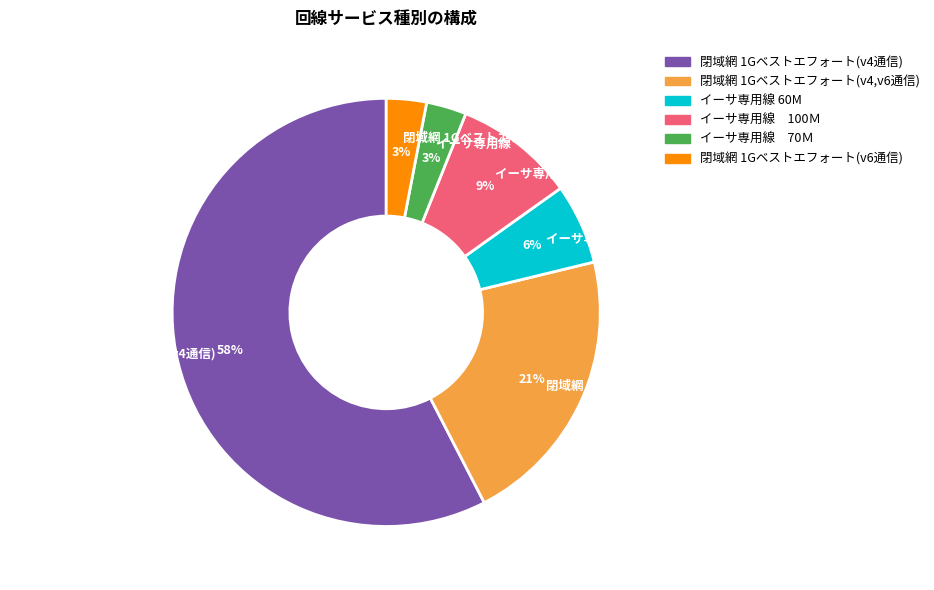

Does 閉域網 1Gベストエフォート(v4通信) represent more than half of the total?

Yes